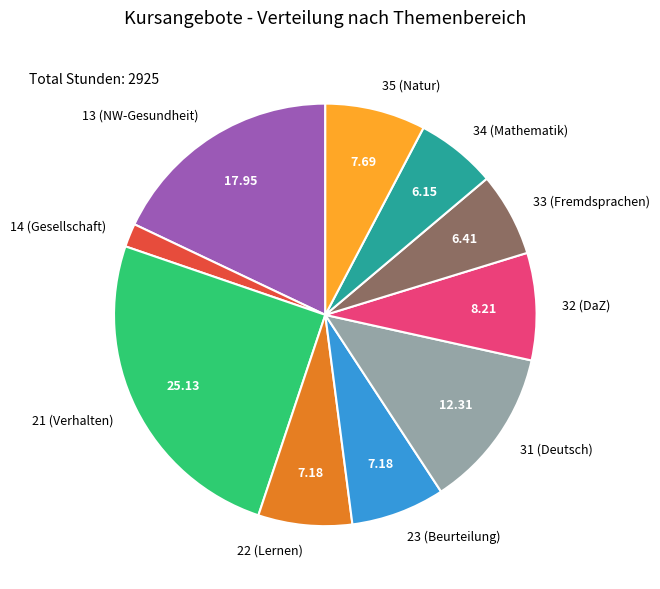

Which slice is the largest?

21 (Verhalten)